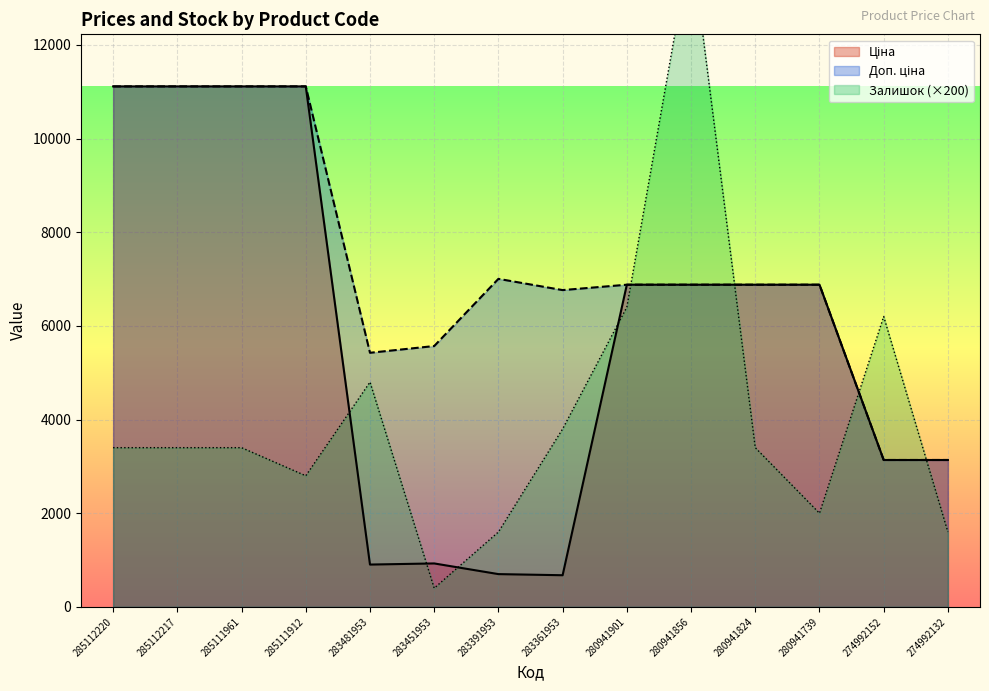

How many data points in Залишок are above 3400?

5